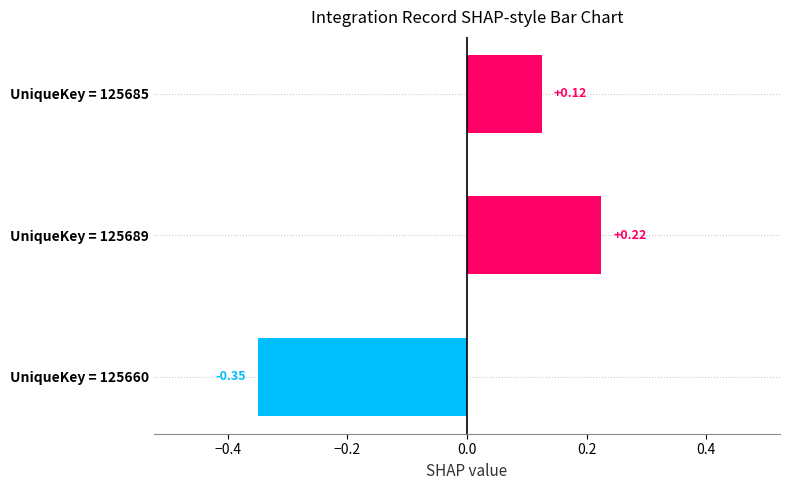

Rank the categories by value from highest to lowest.

UniqueKey = 125689, UniqueKey = 125685, UniqueKey = 125660